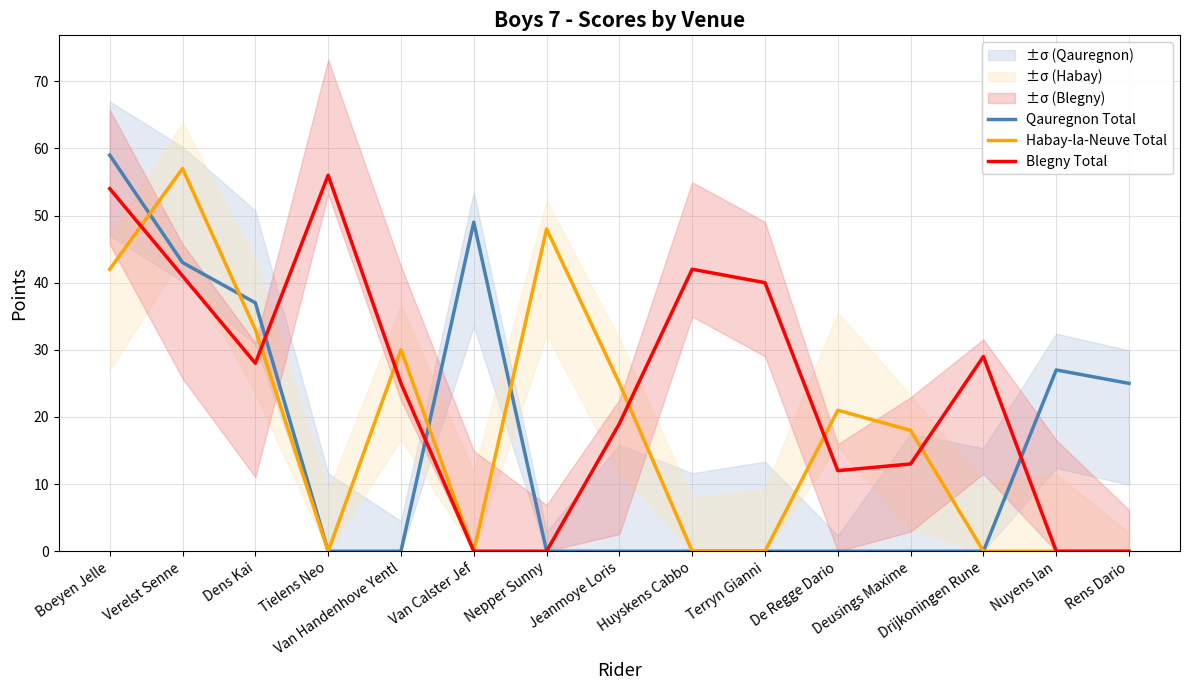

At how many categories does at least one series exceed 56?

2